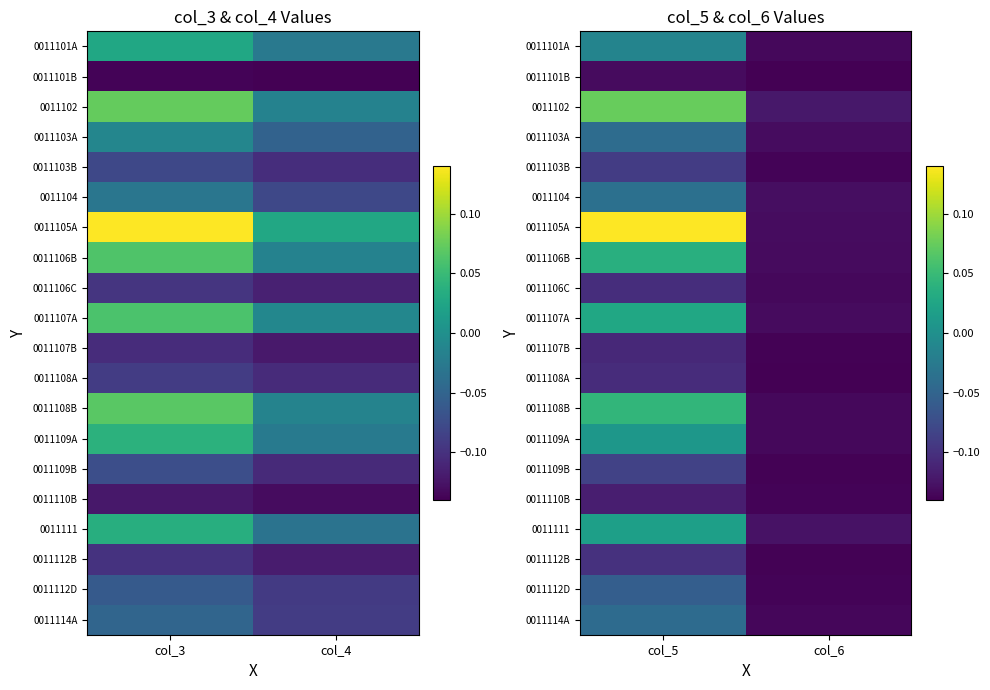

At which category is the sum across all series the highest?

col_5